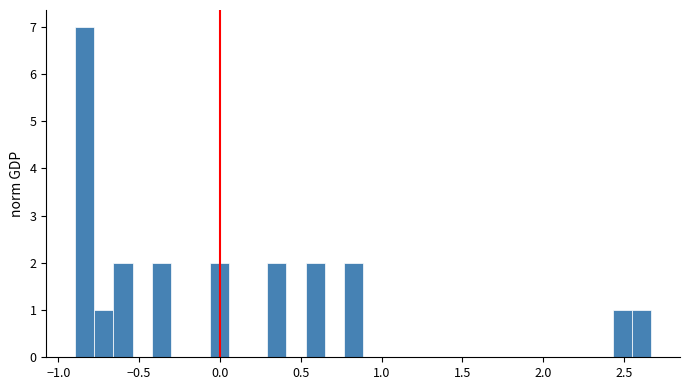

Around what value on the x-axis is the tallest bar? Give the approximate position of its centre, as read against the axis.

-0.85